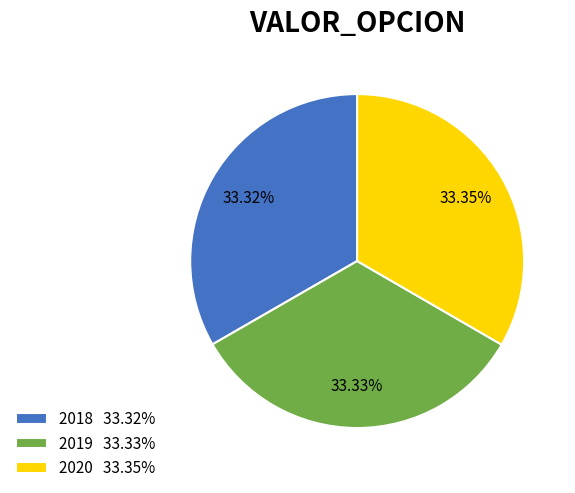

Is the sum of 2019 and 2020 greater than half?

Yes